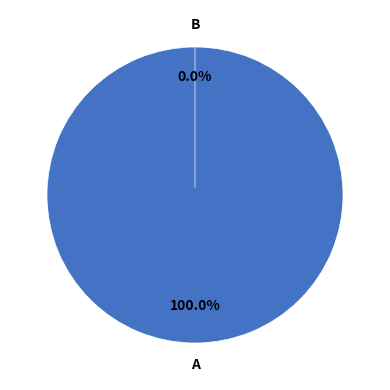

To the nearest percent, what portion does direction=-1 represent?

100%